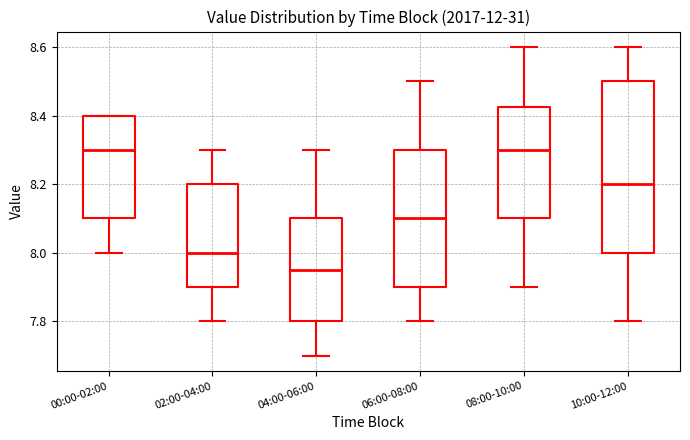

Comparing the boxes themselves (not the whiskers), which one is the tallest?

10:00-12:00